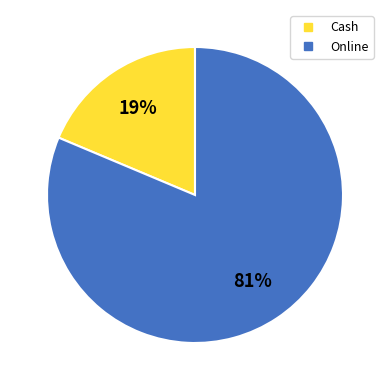

Do Online and Cash together represent more than half of the pie?

Yes